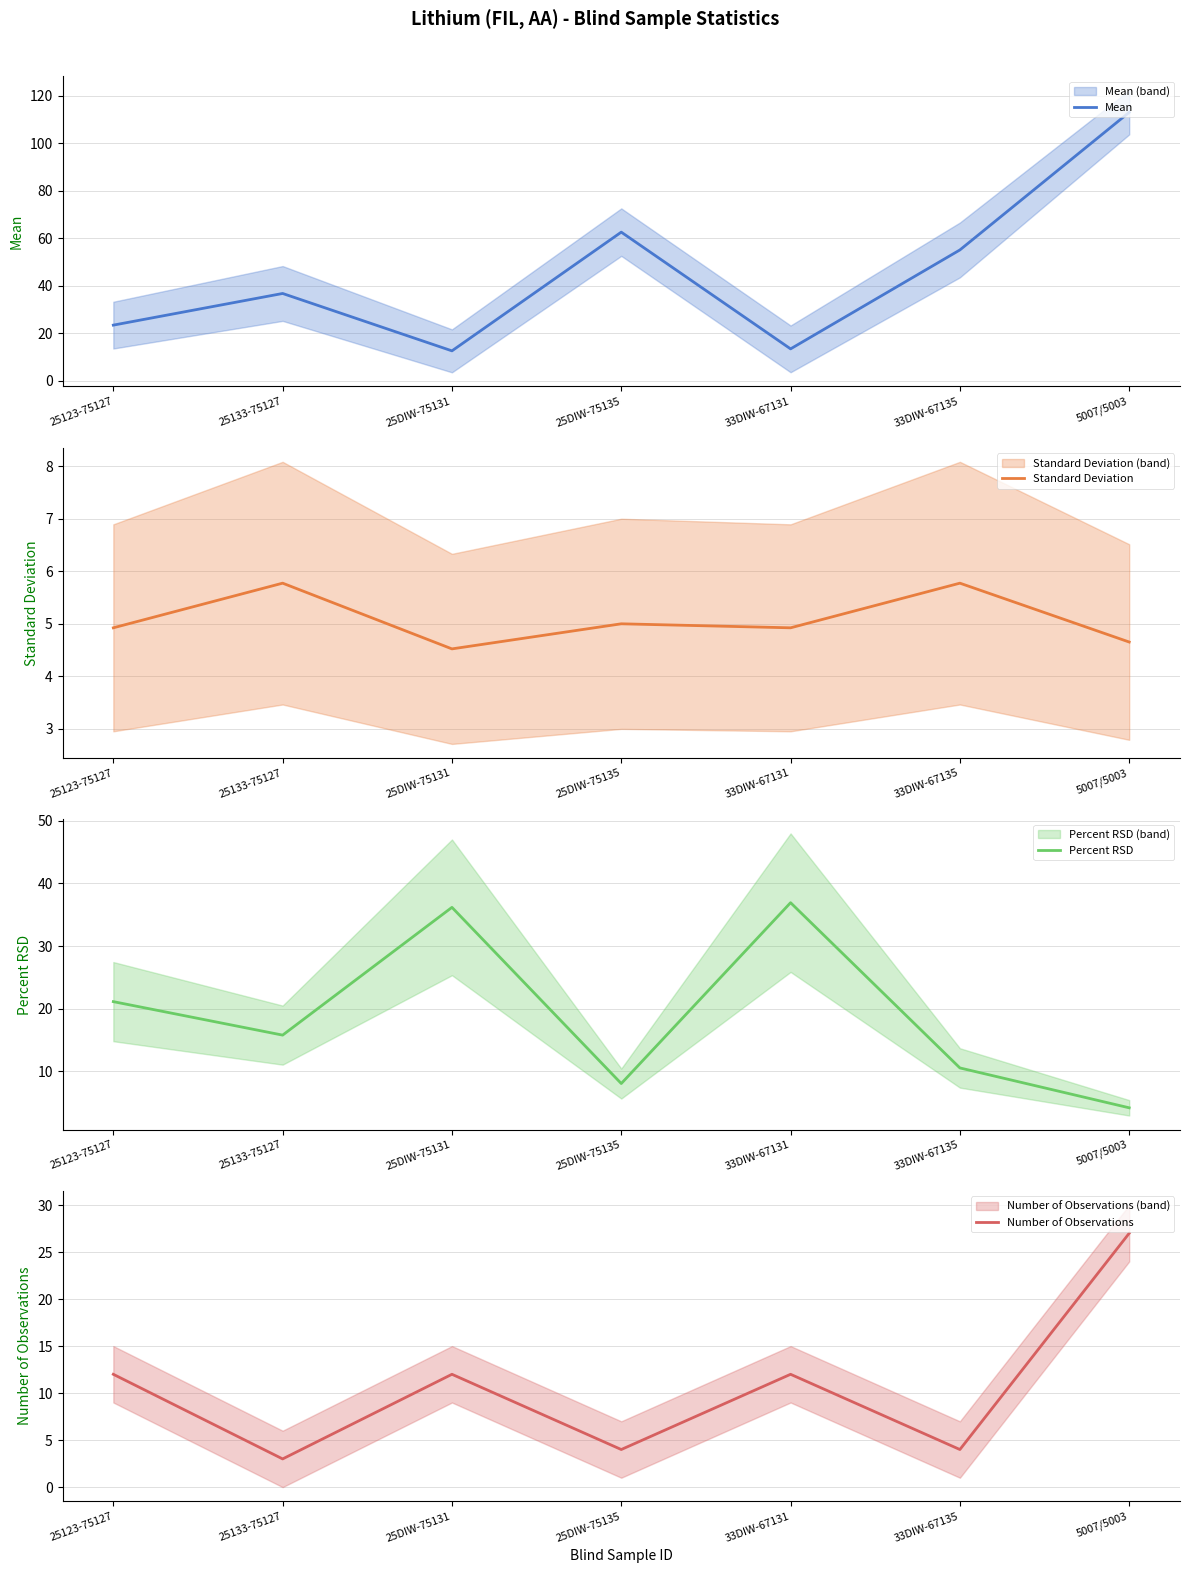

The value of Standard Deviation at 5007/5003 is 4.7. True or false?

True